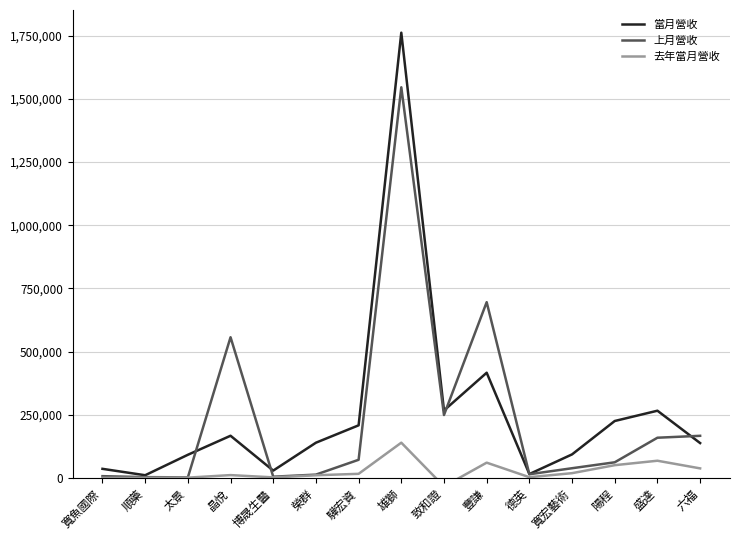

Reading left to right, what are all the values shown in this chart?

當月營收: 寬魚國際=35676	順藥=10353	太景=91286	晶悅=166596	博晟生醫=28741	榮群=139092	驊宏資=207891	雄獅=1761743	致和證=266727	豐謙=416020	德英=14994	寬宏藝術=92857	陽程=225008	盛達=265684	六福=137636
上月營收: 寬魚國際=6689	順藥=2893	太景=1872	晶悅=556522	博晟生醫=4558	榮群=12819	驊宏資=71502	雄獅=1545674	致和證=248744	豐謙=695332	德英=14213	寬宏藝術=38087	陽程=61574	盛達=158806	六福=166404
去年當月營收: 寬魚國際=50	順藥=60	太景=870	晶悅=10876	博晟生醫=1925	榮群=10254	驊宏資=15924	雄獅=139219	致和證=-33833	豐謙=60141	德英=2577	寬宏藝術=18546	陽程=50168	盛達=67754	六福=37470